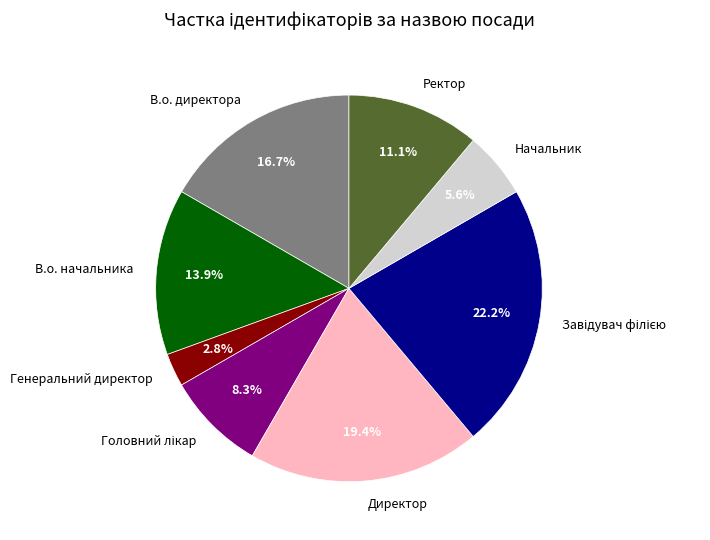

Combined, do Директор and В.о. директора account for over 50%?

No